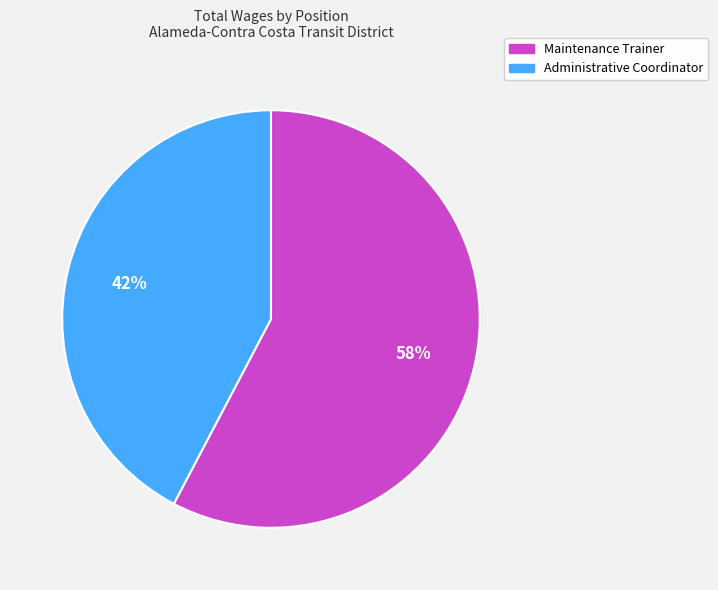

To the nearest percent, what percentage of the pie is Administrative Coordinator?

42%